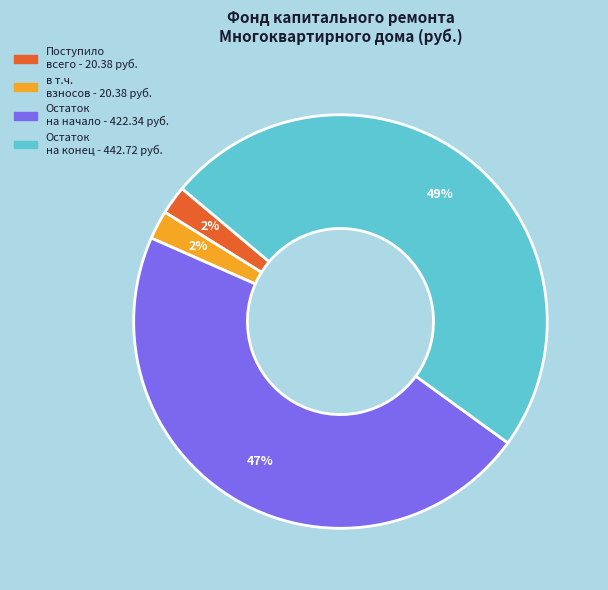

To the nearest percent, what is the average slice percentage?

25%